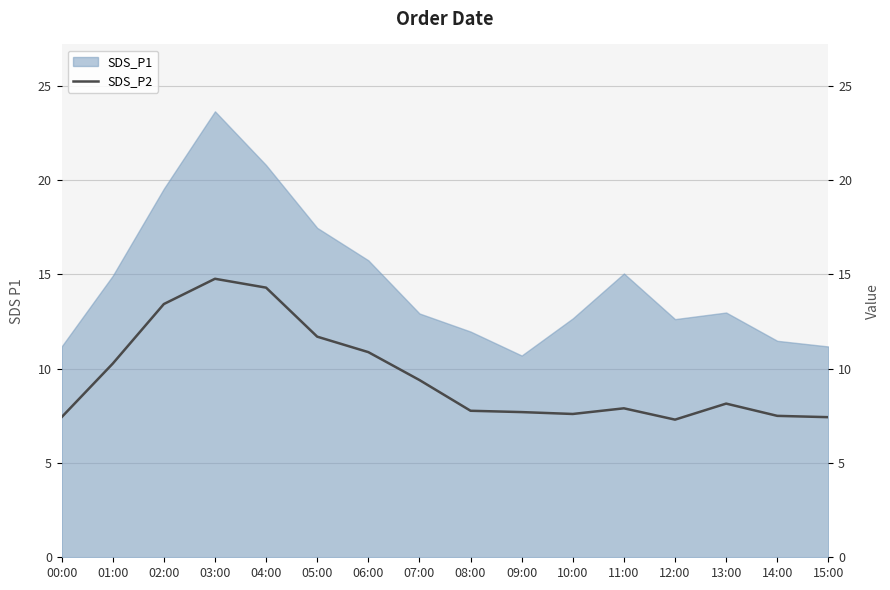

The chart shows a value of 9.4 at 07:00. True or false?

True